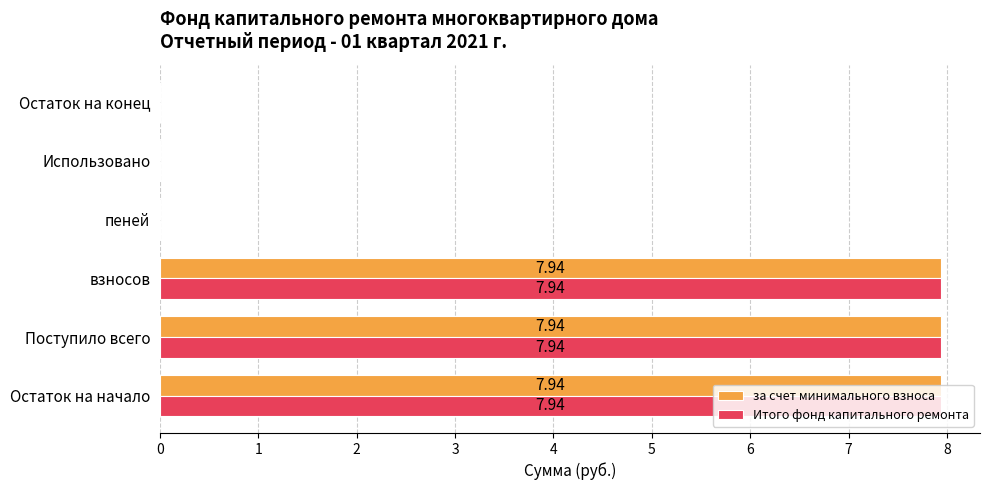

Is the value of Итого фонд капитального ремонта at взносов greater than the value of за счет минимального взноса at пеней?

Yes